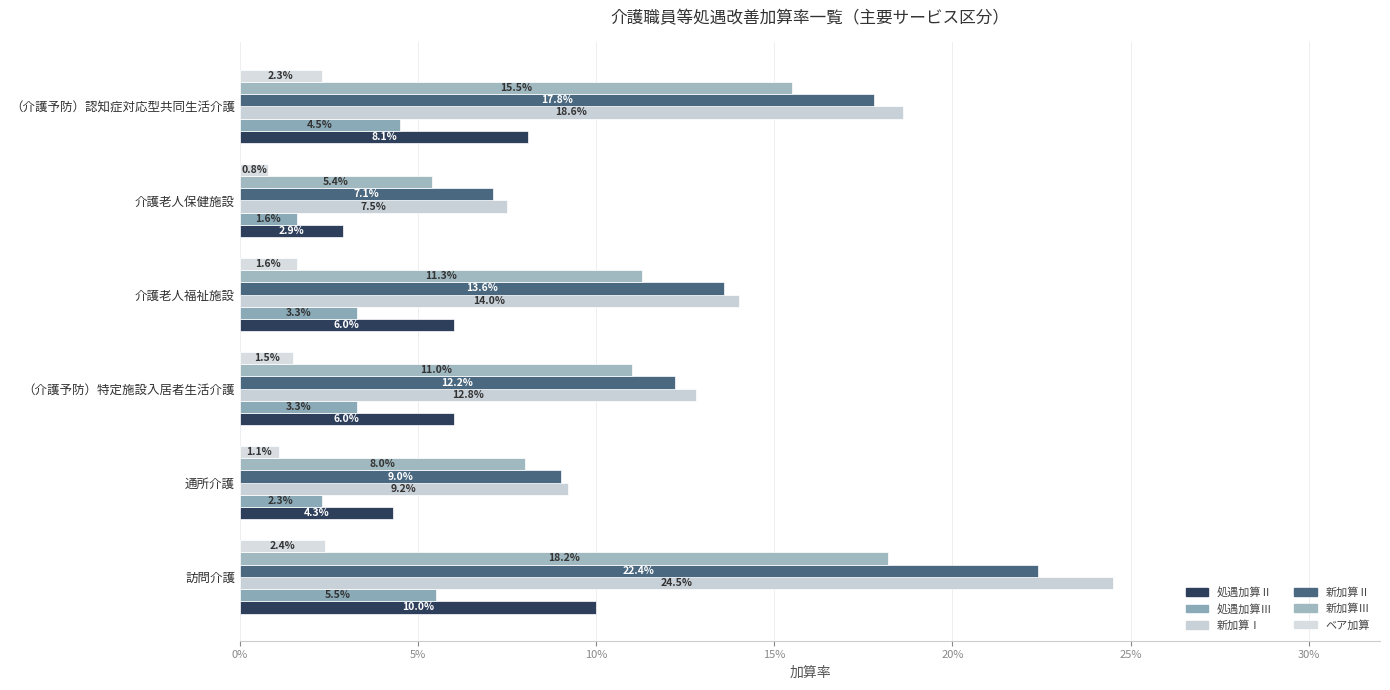

Which series has the largest total across all categories?

新加算Ⅰ